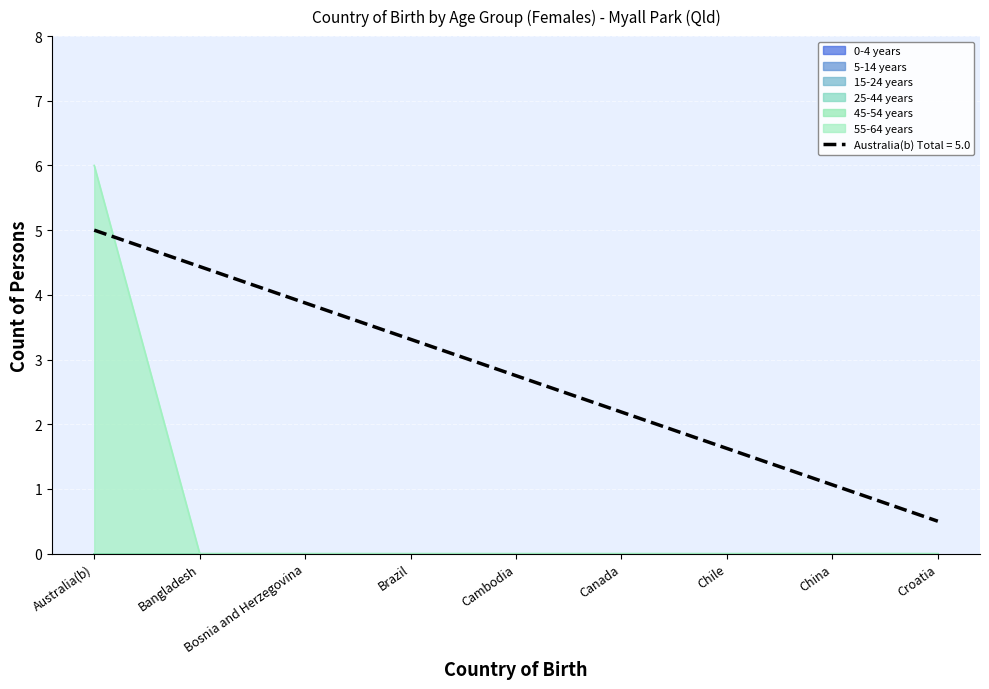

What are all the series names shown in the legend?

0-4 years, 5-14 years, 15-24 years, 25-44 years, 45-54 years, 55-64 years